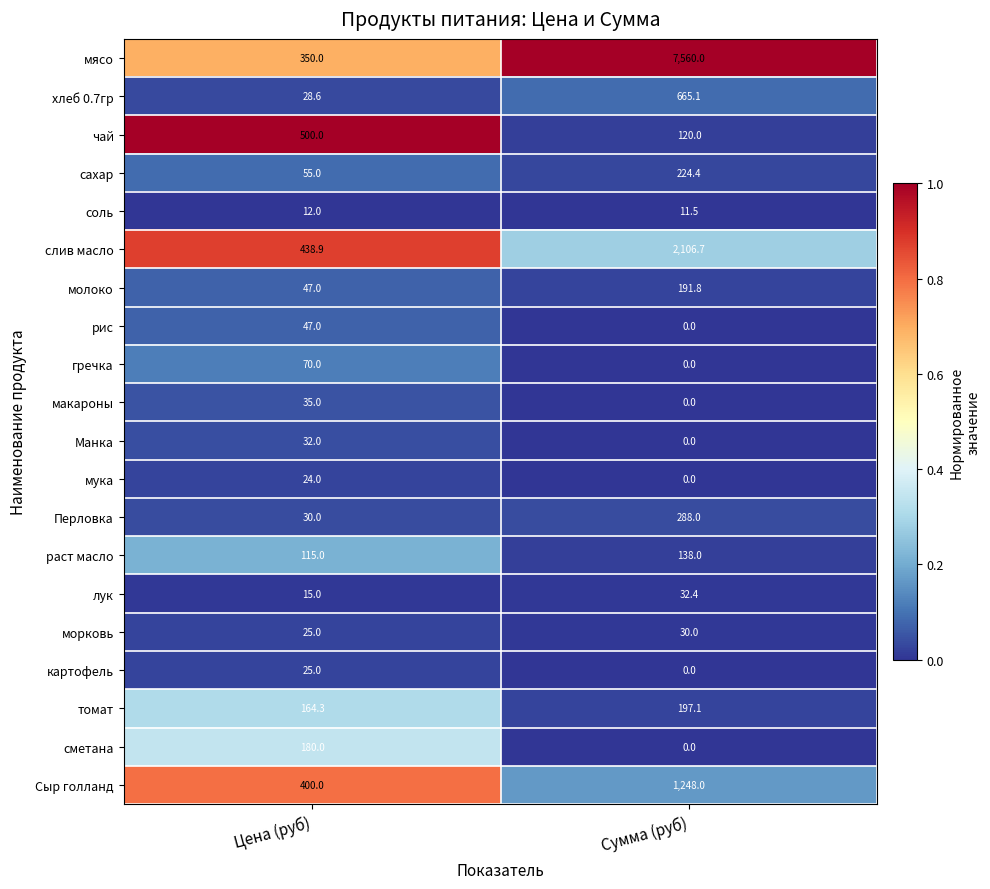

List the series in order of their peak value, lowest first.

соль, мука, картофель, морковь, Манка, лук, макароны, рис, гречка, раст масло, сметана, молоко, томат, сахар, Перловка, чай, хлеб 0.7гр, Сыр голланд, слив масло, мясо